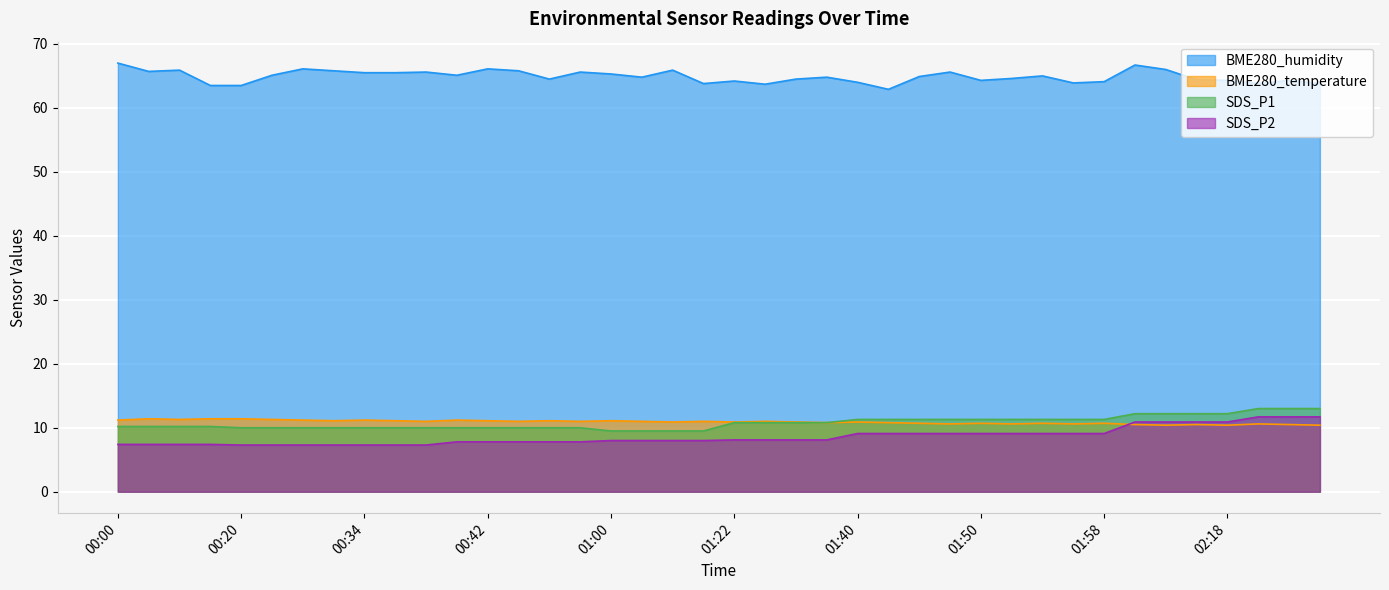

What value does the SDS_P1 series have at 00:40?

10.0